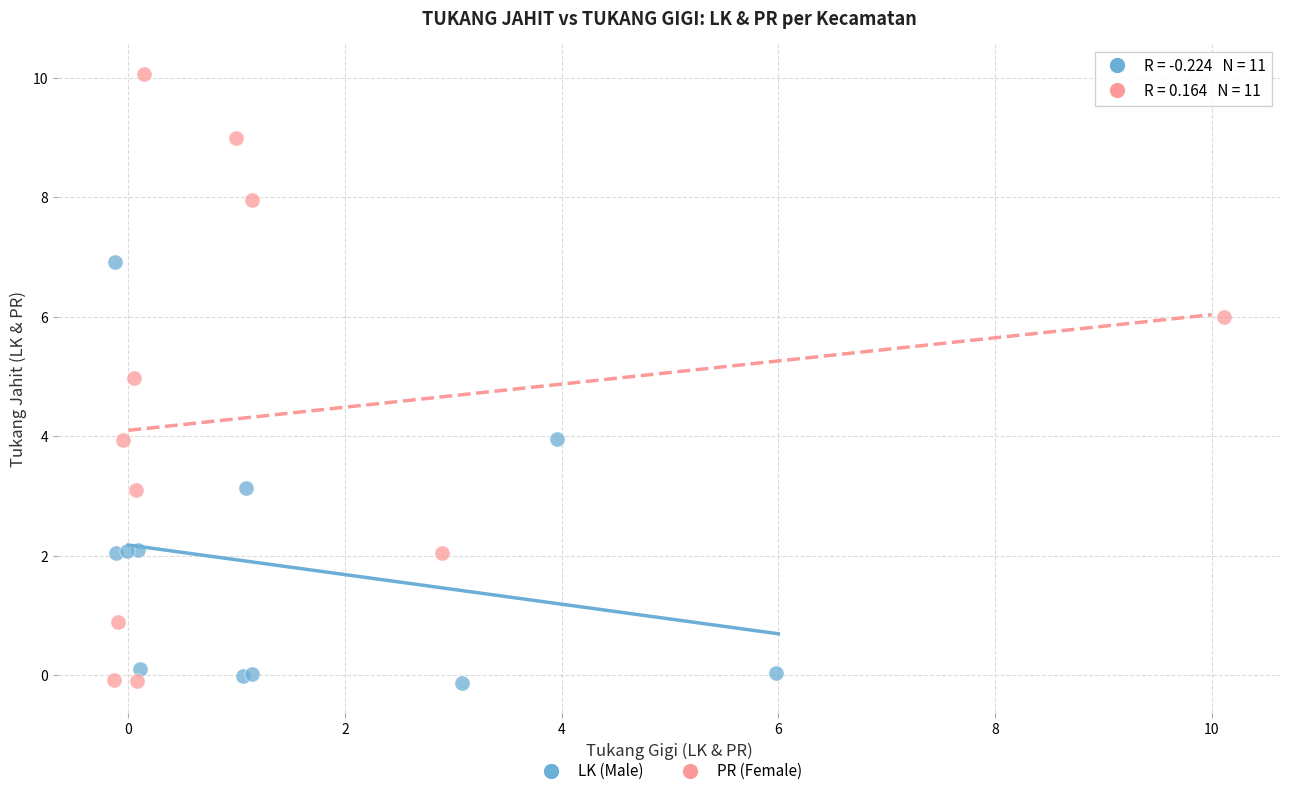

What are all the series names shown in the legend?

LK (Male), PR (Female)